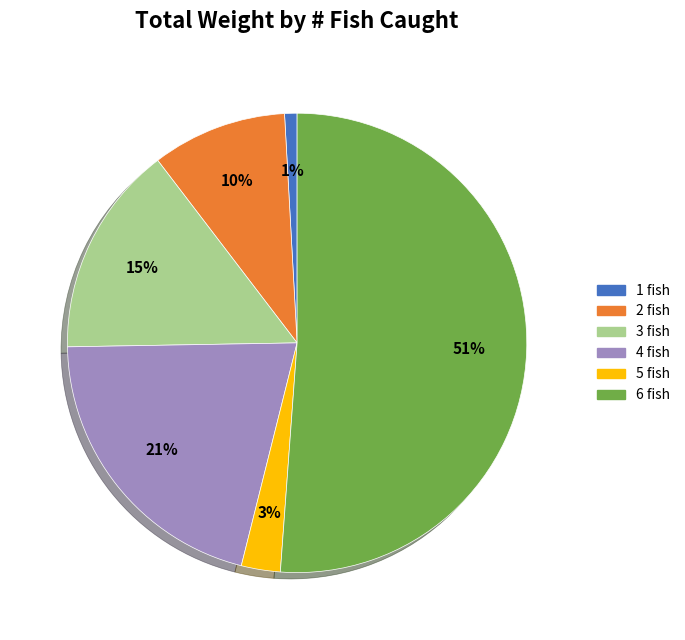

To the nearest percent, what percentage of the pie is 1 fish?

1%